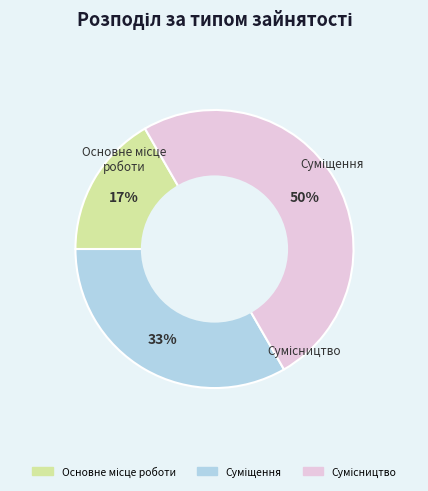

To the nearest percent, what is the difference between the largest and smallest slice percentages?

33%